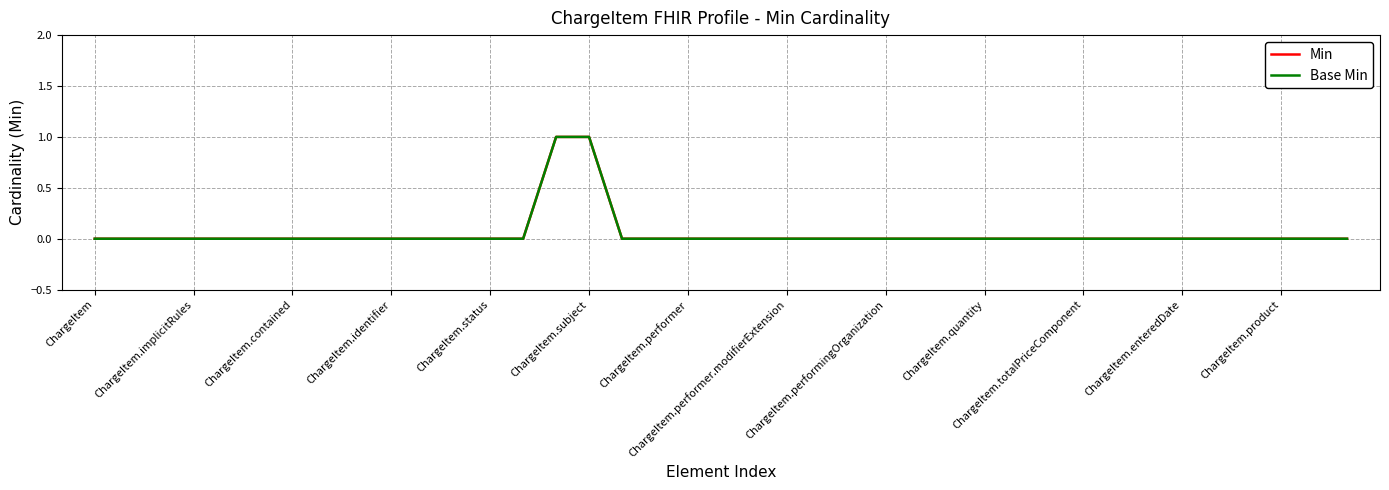

Reading left to right, what are all the values shown in this chart?

Min: 0	0	0	0	0	0	0	0	0	0	0	0	0	0	1	1	0	0	0	0	0	0	0	0	0	0	0	0	0	0	0	0	0	0	0	0	0	0	0
Base Min: 0	0	0	0	0	0	0	0	0	0	0	0	0	0	1	1	0	0	0	0	0	0	0	0	0	0	0	0	0	0	0	0	0	0	0	0	0	0	0